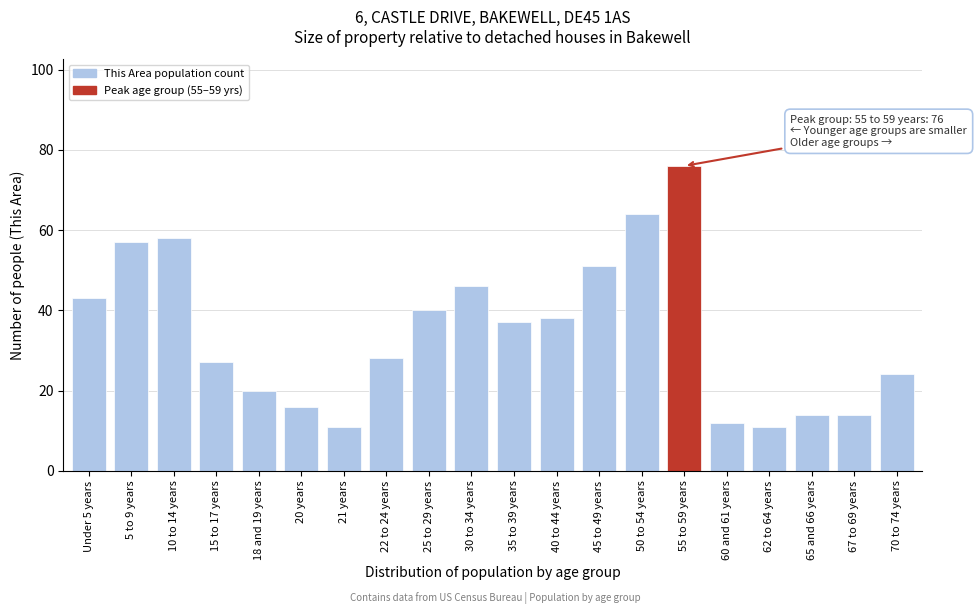

Reading left to right, transcribe all the data shown in this chart.

Under 5 years=43	5 to 9 years=57	10 to 14 years=58	15 to 17 years=27	18 and 19 years=20	20 years=16	21 years=11	22 to 24 years=28	25 to 29 years=40	30 to 34 years=46	35 to 39 years=37	40 to 44 years=38	45 to 49 years=51	50 to 54 years=64	55 to 59 years=76	60 and 61 years=12	62 to 64 years=11	65 and 66 years=14	67 to 69 years=14	70 to 74 years=24